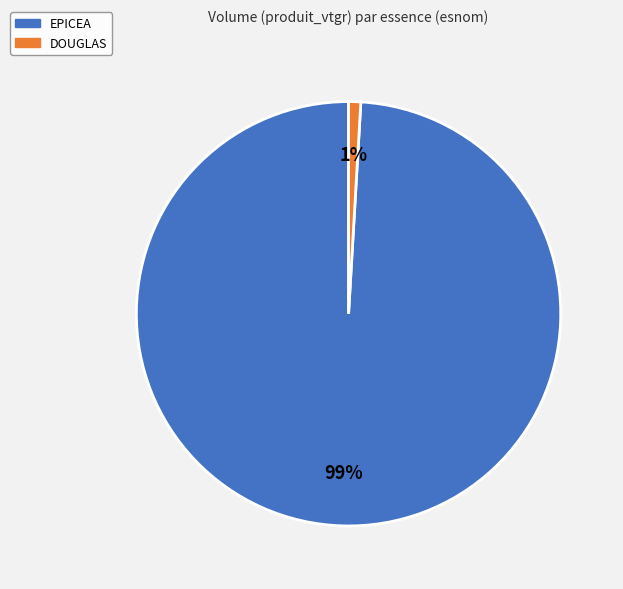

Does any single category account for the majority?

Yes